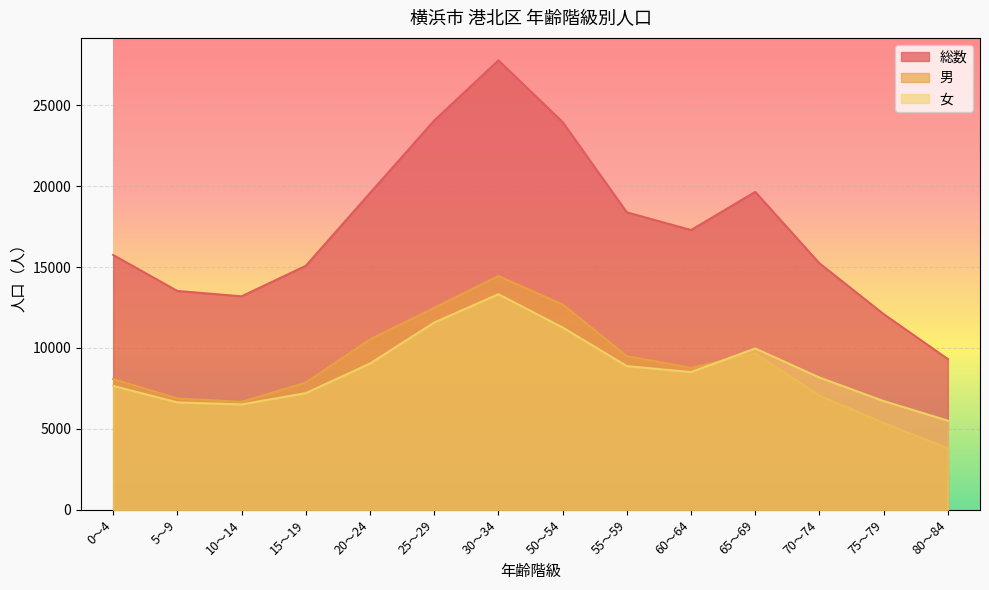

True or false: 総数 and 女 intersect in this chart.

False